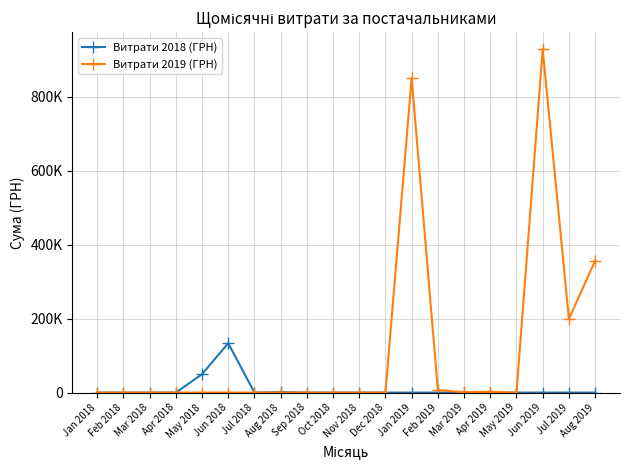

Rank the series at Apr 2018 from highest to lowest value.

Витрати 2018 (ГРН), Витрати 2019 (ГРН)